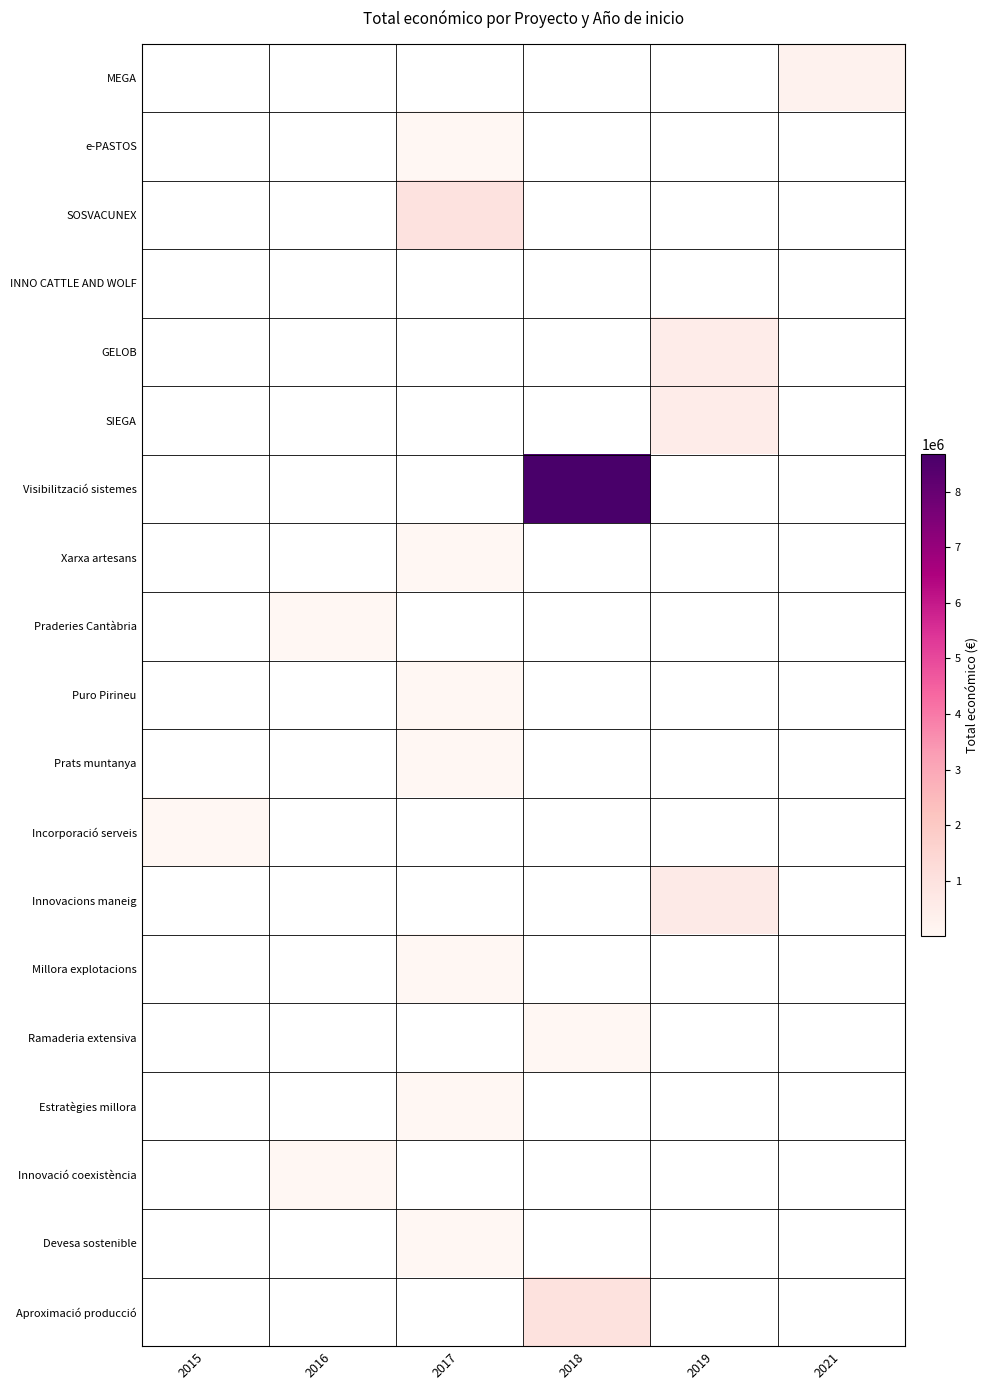

At which category is the sum across all series the highest?

2018